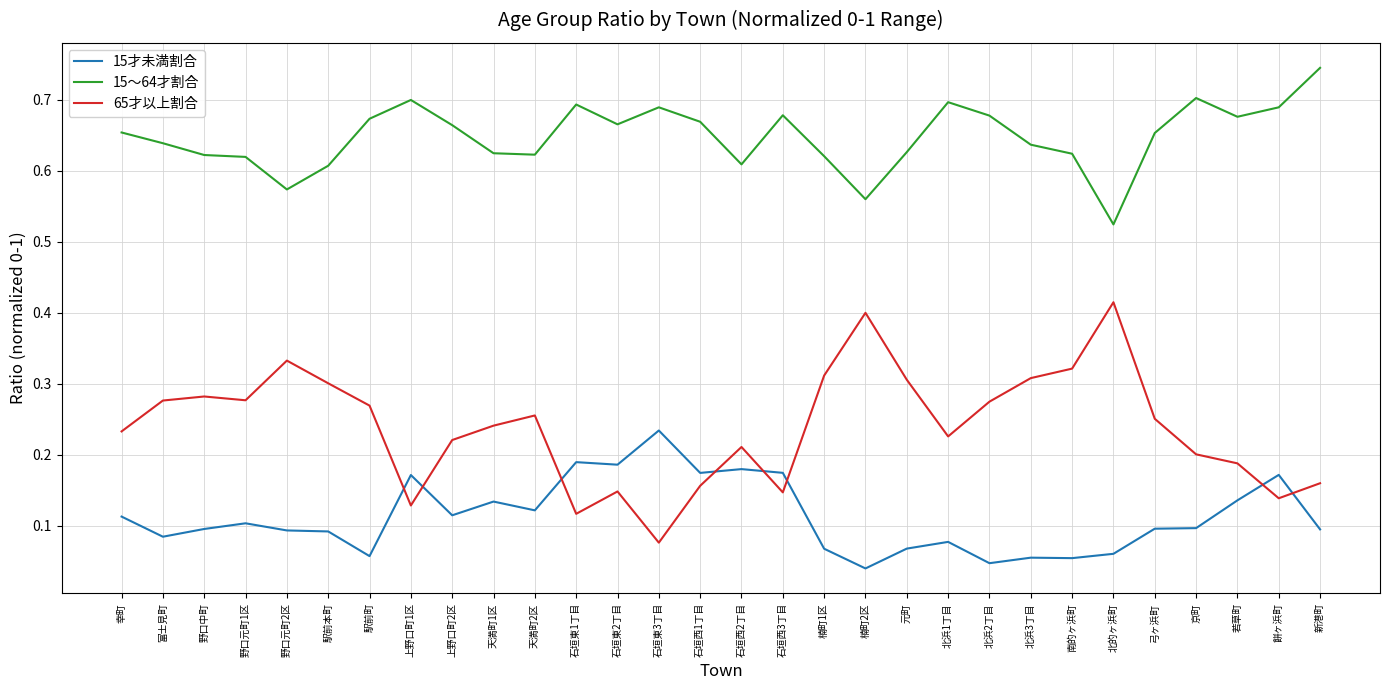

How many lines are shown in the chart?

3